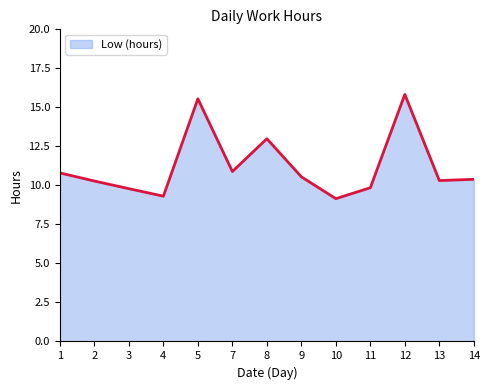

Approximately how many times larger is the value at 12 compared to 3?

1.6